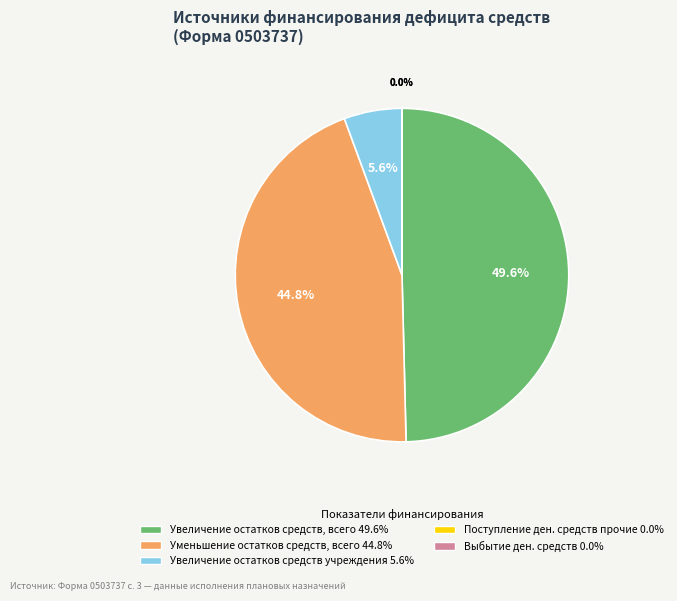

What is the ratio of the value at Уменьшение остатков средств, всего 44.8% to the value at Увеличение остатков средств, всего 49.6%?

0.9